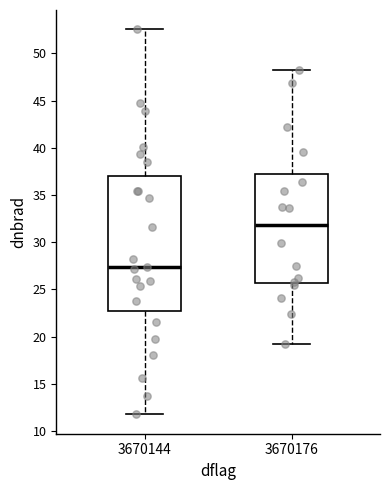

Which box's median line is the lowest?

3670144